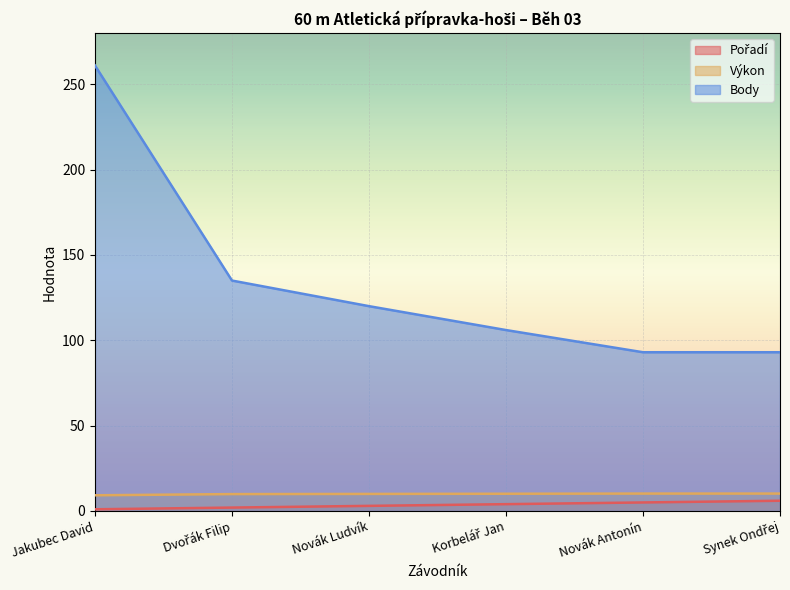

True or false: Výkon has more than 0 points higher than both neighbors.

False